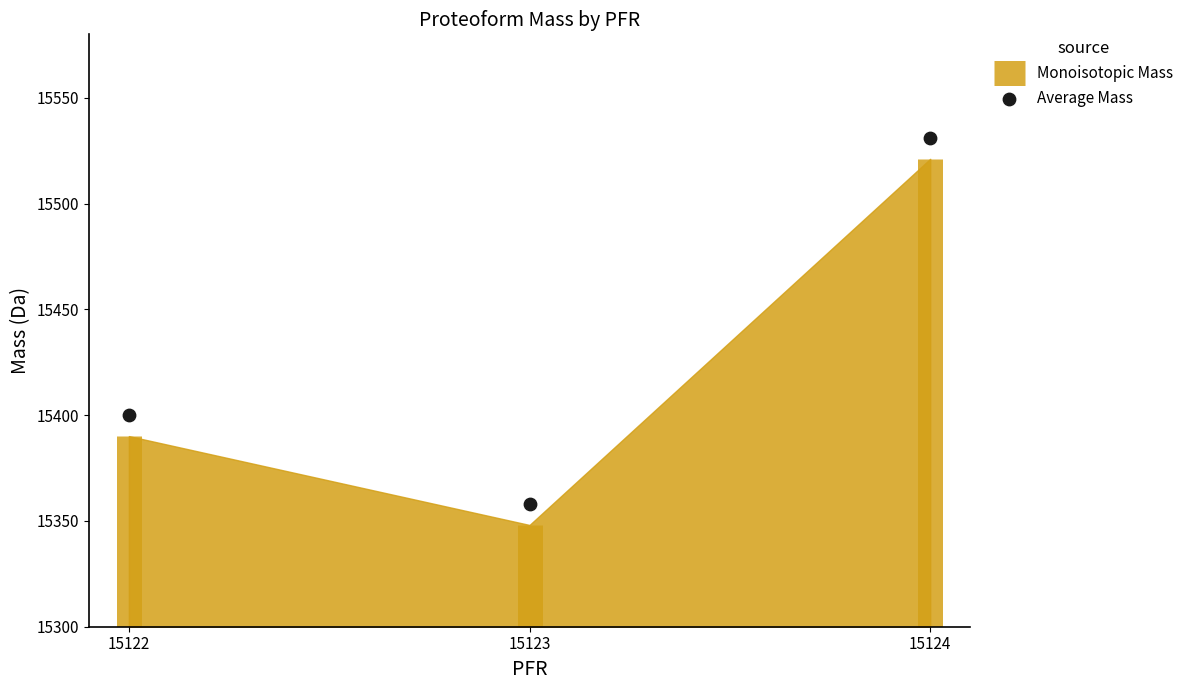

What is the change in value from 15122 to 15124?

+131.2